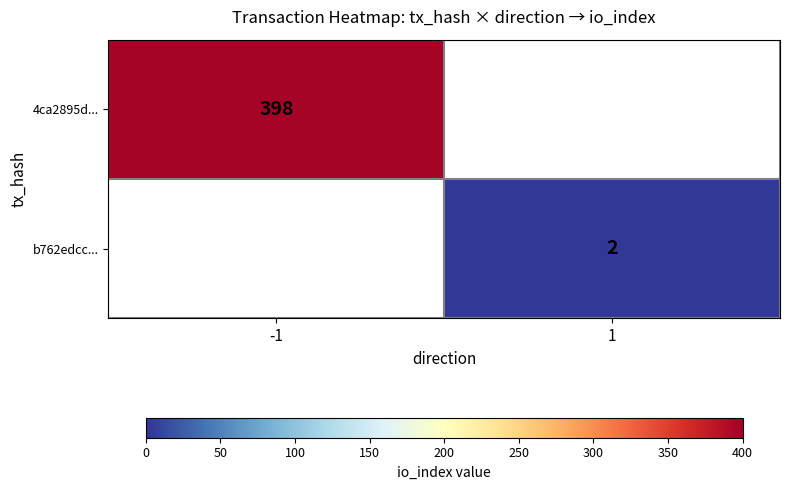

True or false: 4ca2895d... has a value of 398 at -1.

True